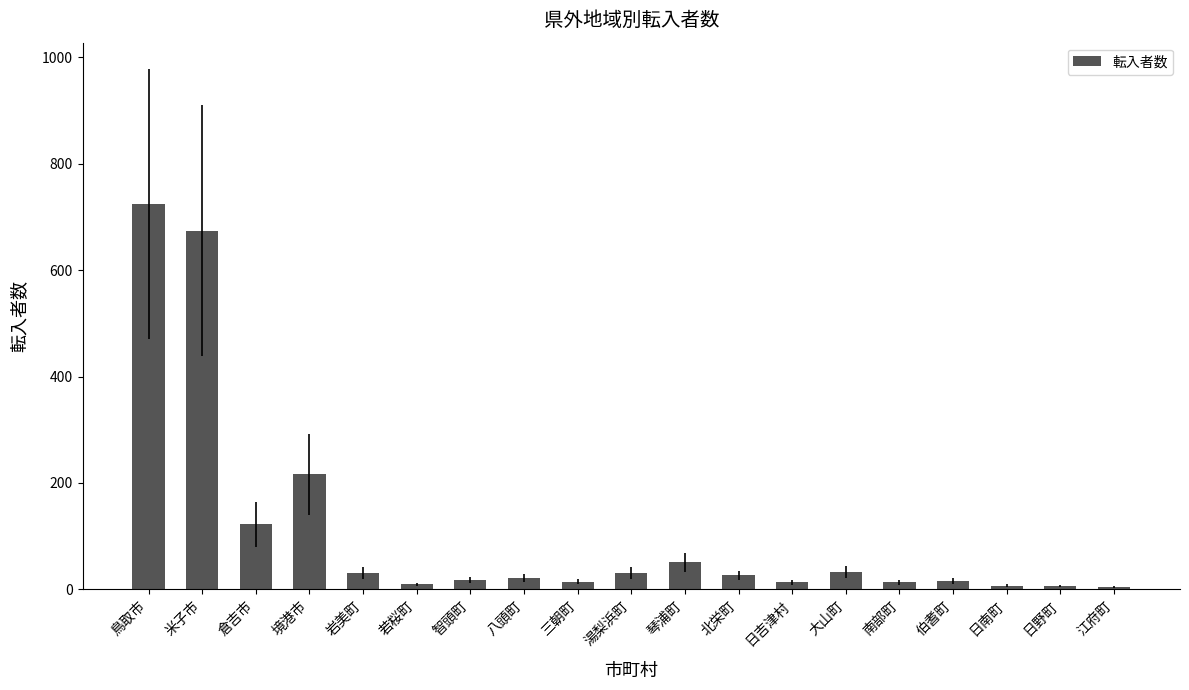

What is the label of the 7th bar from the right?

日吉津村